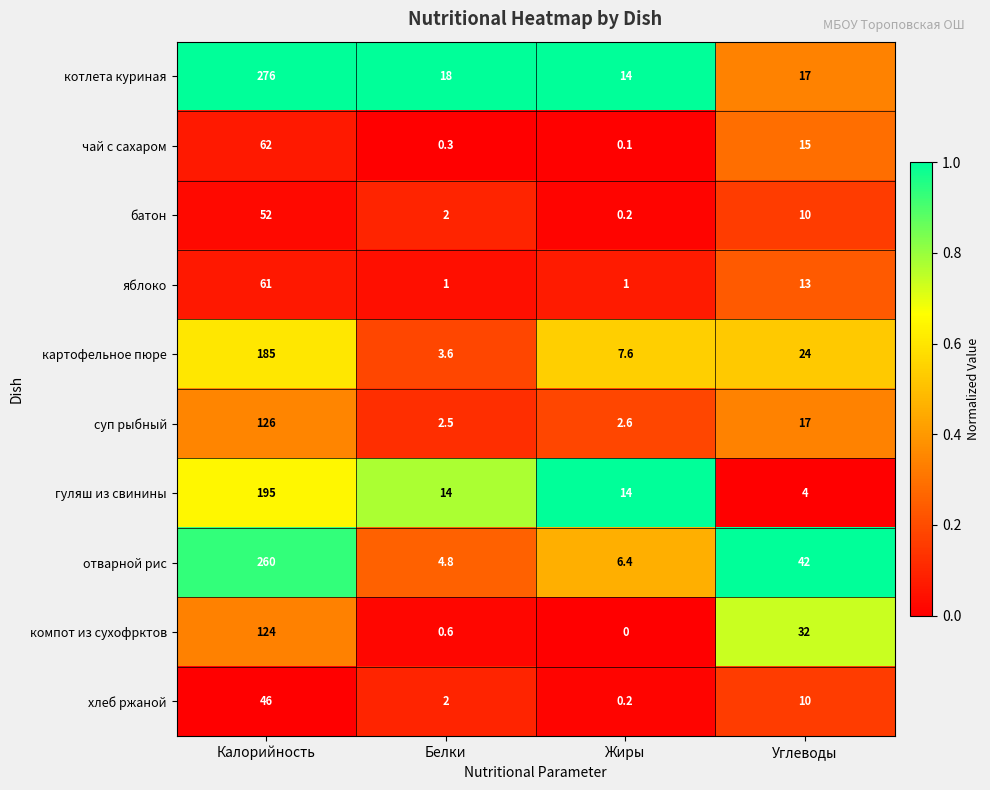

Which series has the largest range (max minus min)?

котлета куриная